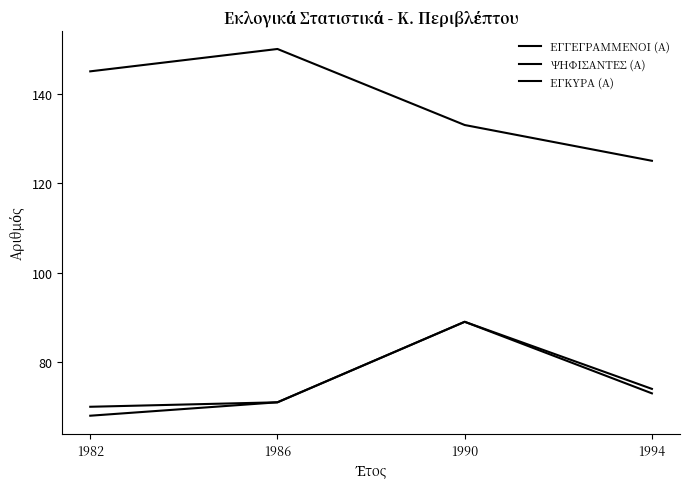

Count the number of data series in this chart.

3